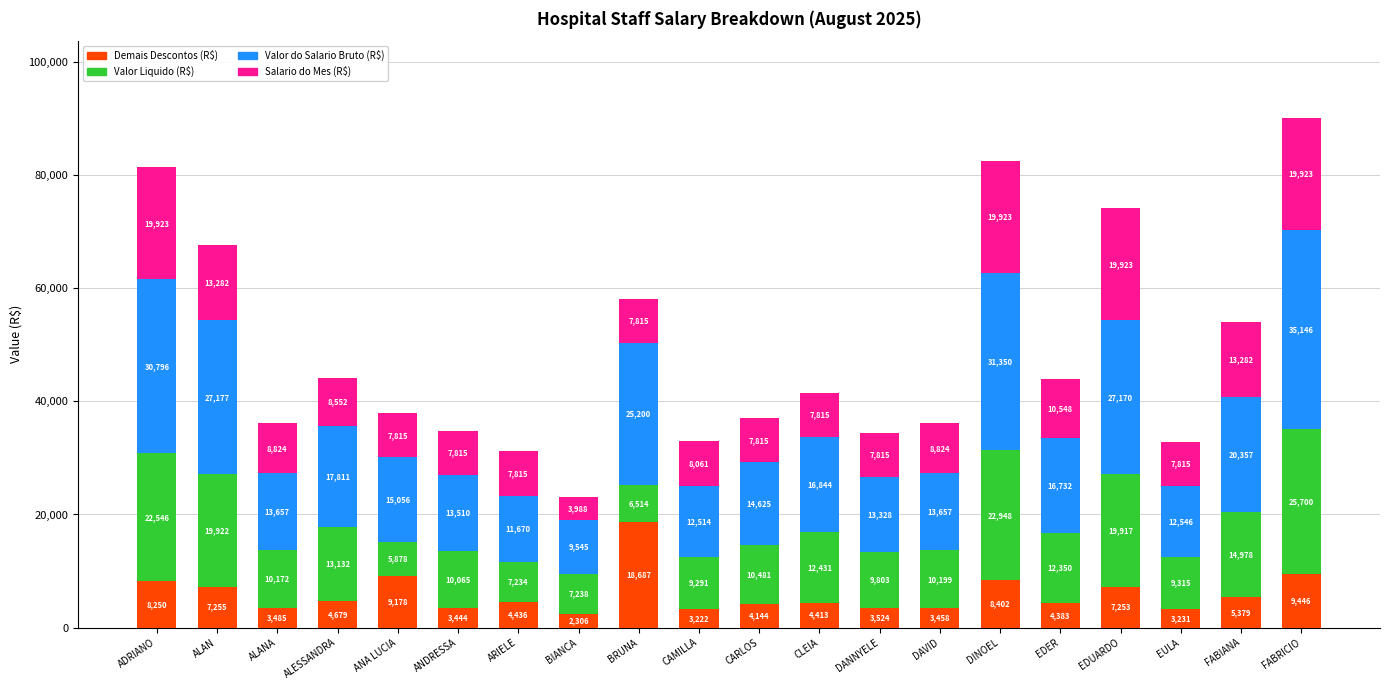

What is the lowest value of the Demais Descontos (R$) series?

2306.1